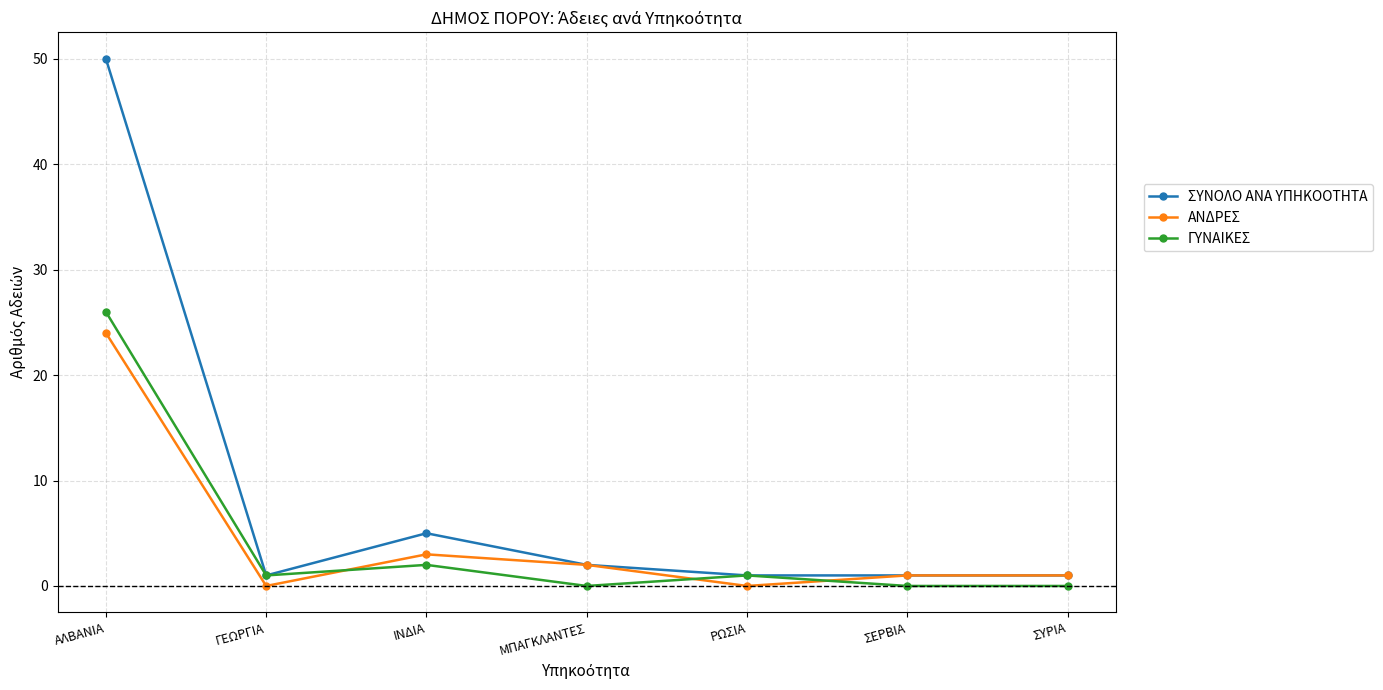

What is the label of the 1st point from the right?

ΣΥΡΙΑ